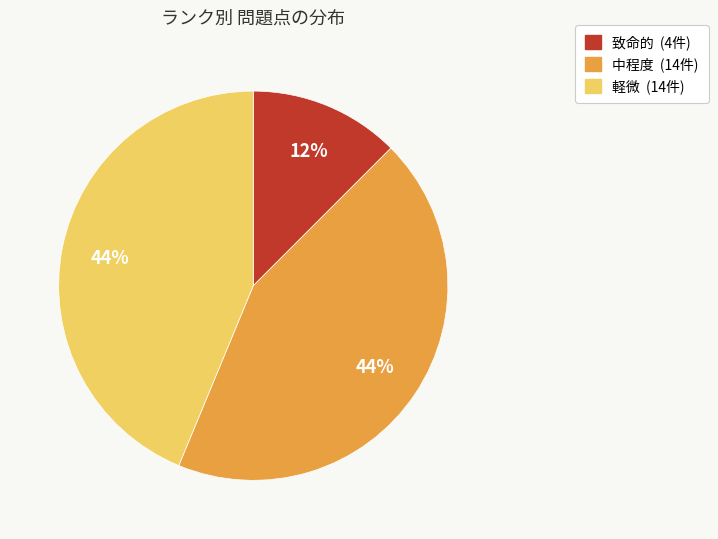

What is the ratio of the value at 致命的 to the value at 中程度?

0.3